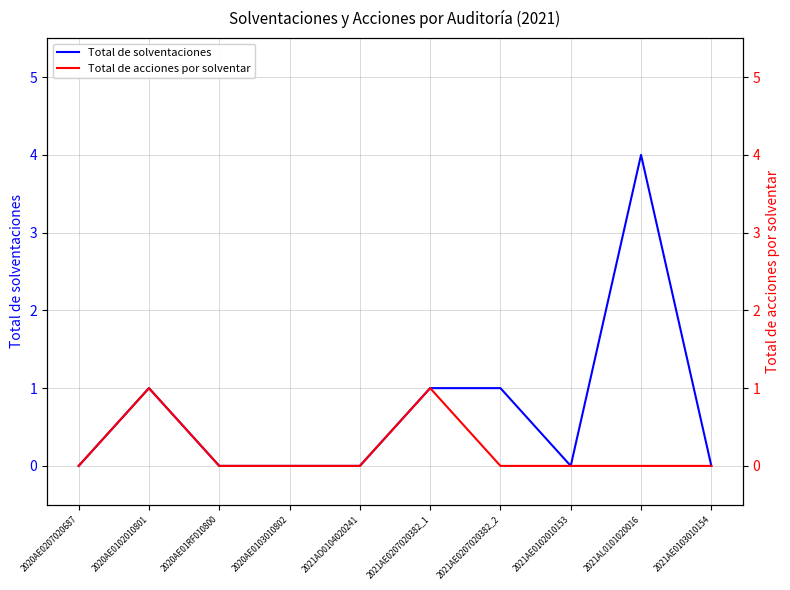

At 2020AE0207020687, list the series in order from smallest to largest.

Total de solventaciones, Total de acciones por solventar